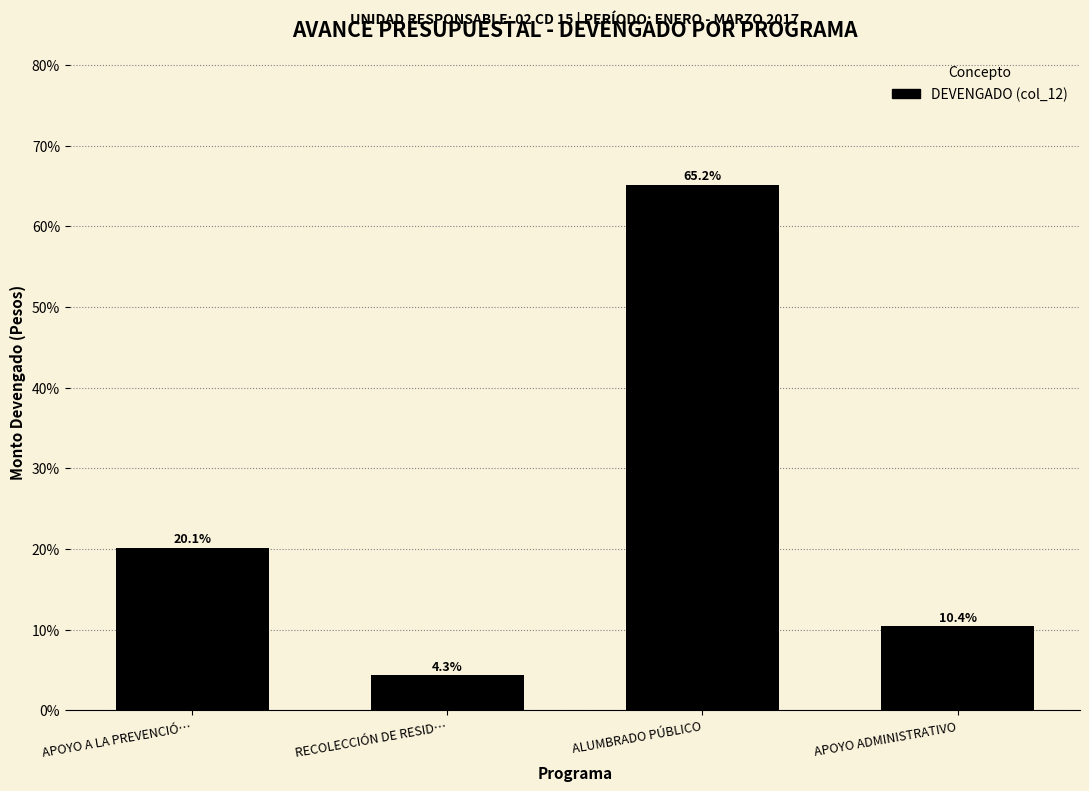

Reading left to right, list all the values displayed in this chart.

20.1	4.3	65.2	10.4